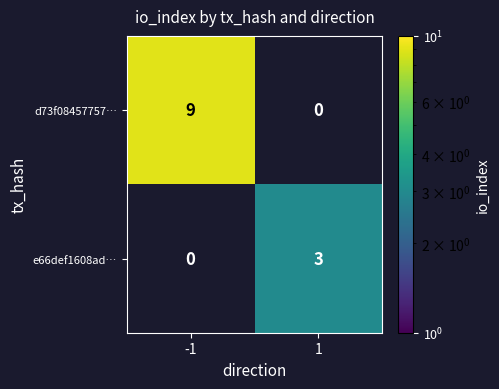

The value of e66def1608ad… at 1 is 3. True or false?

True